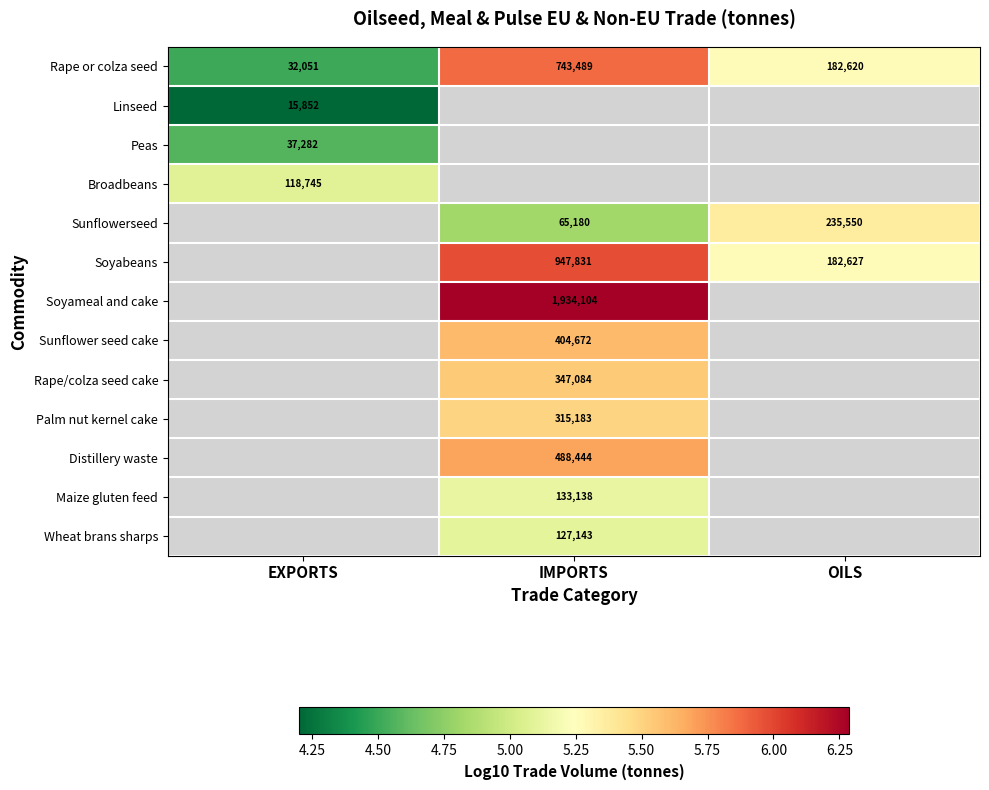

What is the difference between the highest and lowest values at OILS?

0.1